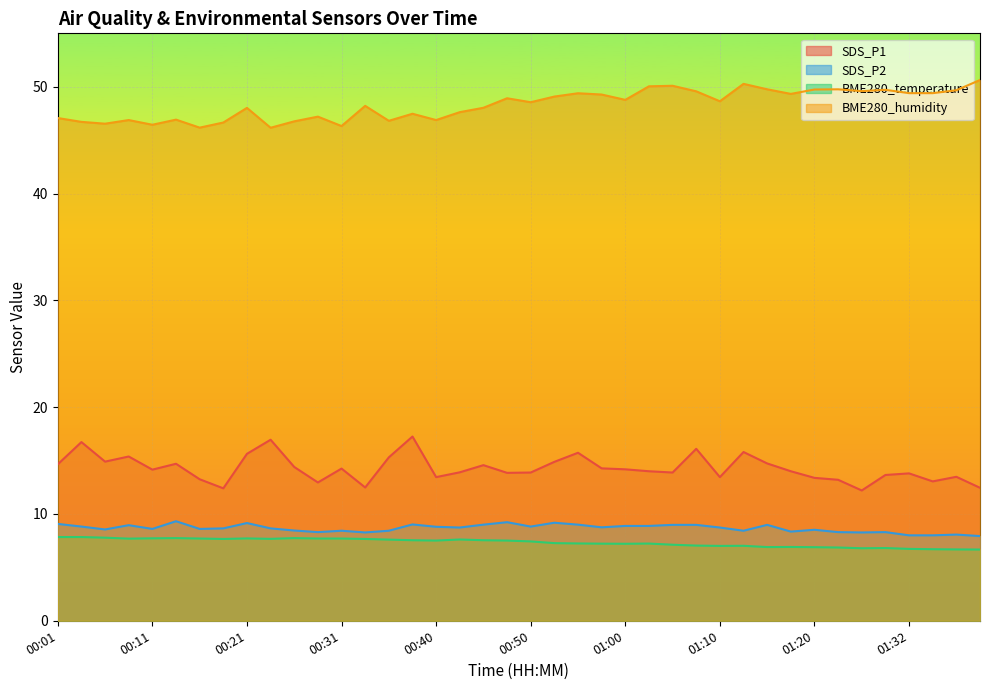

Which series has the largest total across all categories?

BME280_humidity